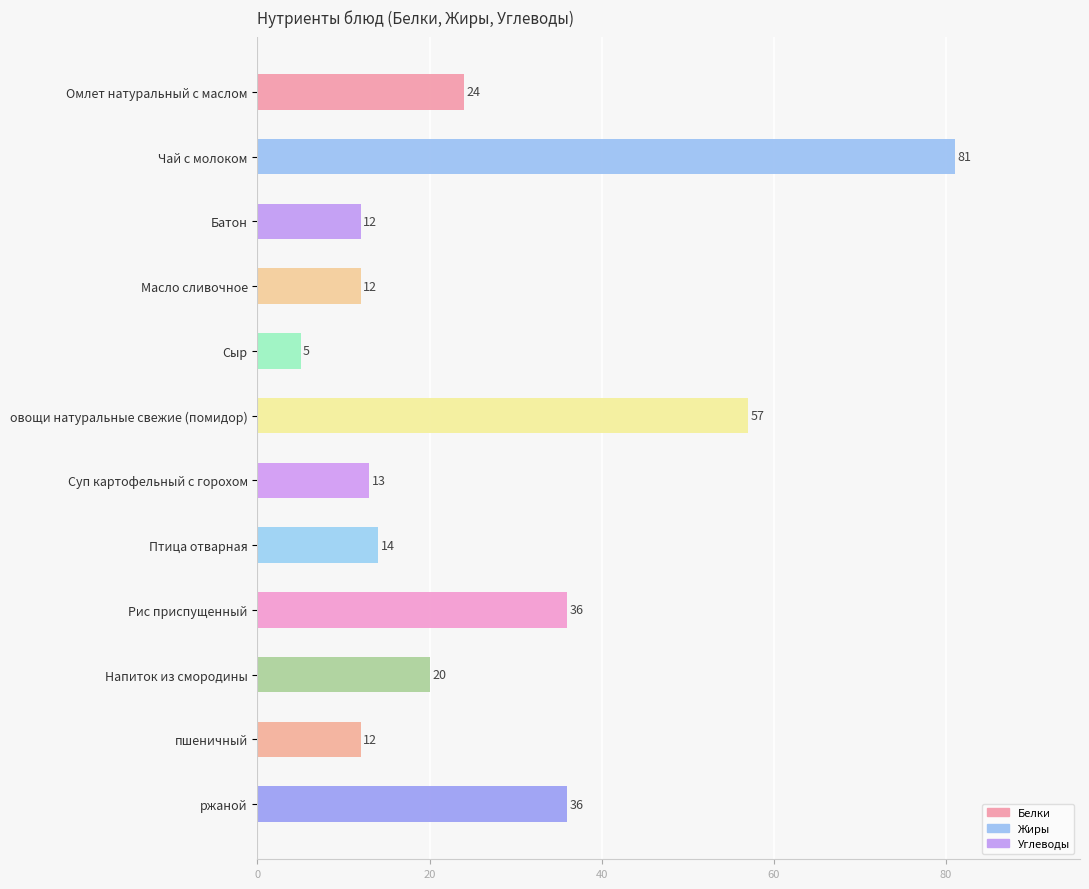

How many values in Углеводы are above zero?

10